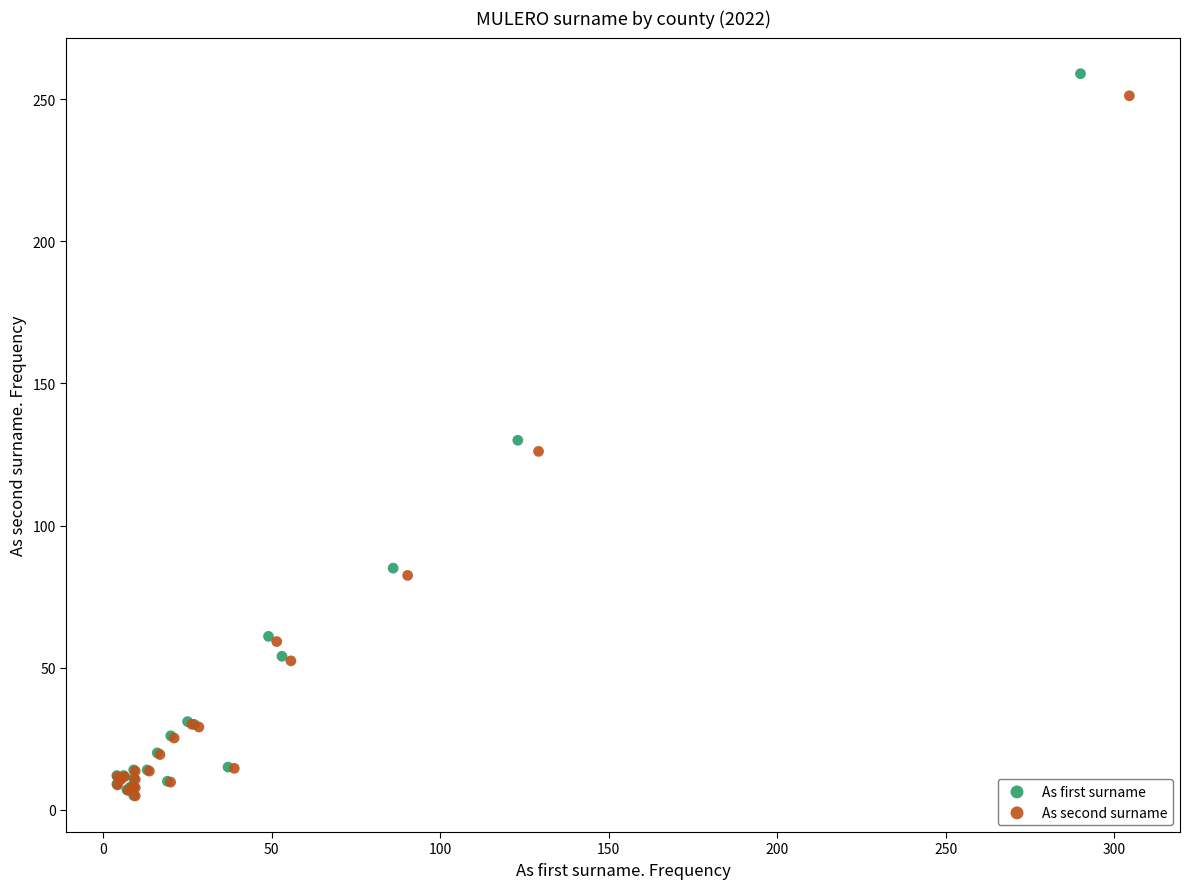

Which series has the largest Y range (max minus min)?

As first surname